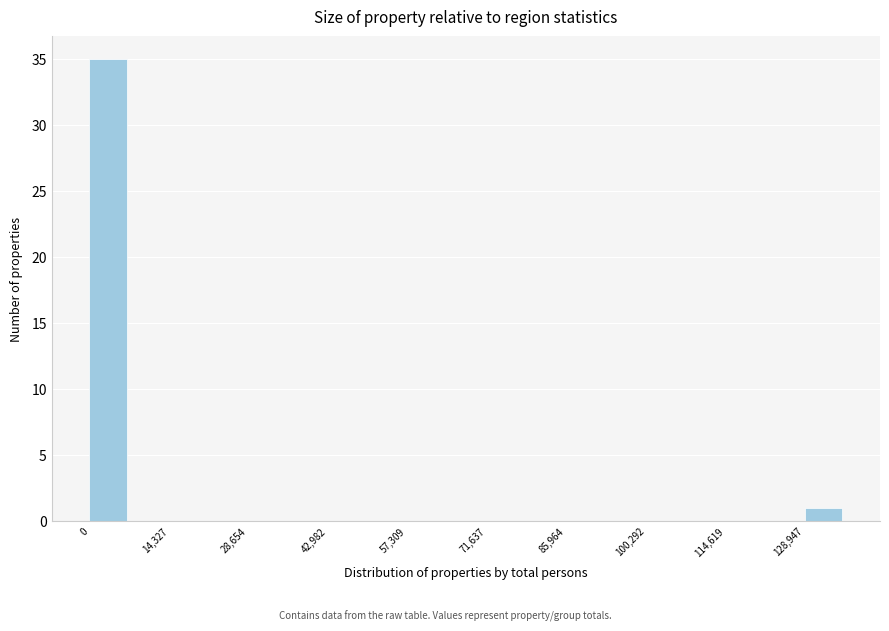

Around what value on the x-axis is the tallest bar? Give the approximate position of its centre, as read against the axis.

4000